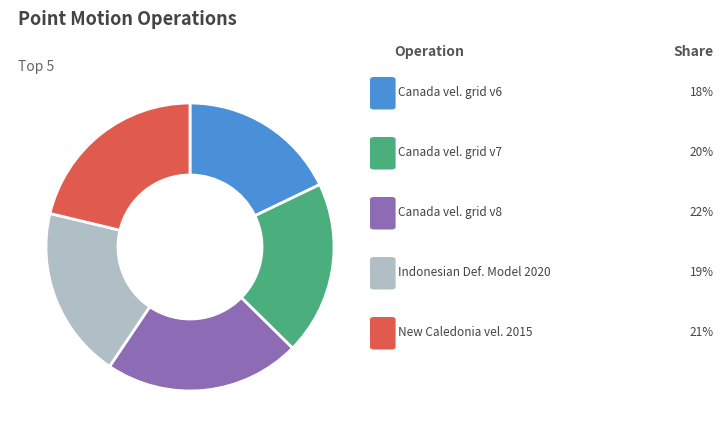

Is there any slice that represents more than half of the pie?

No